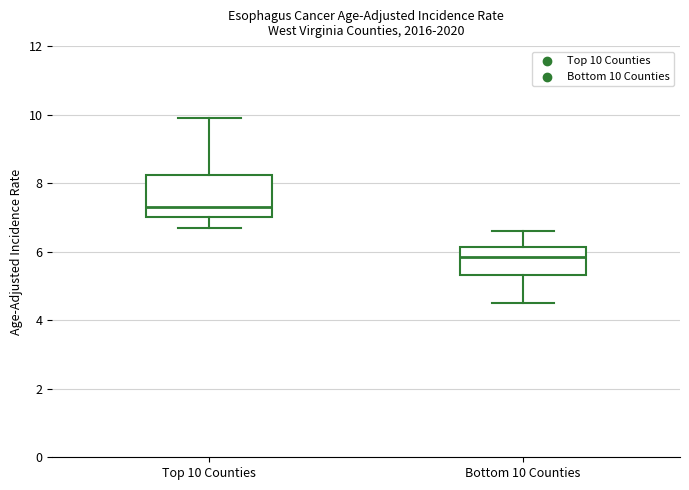

Where does the lower whisker of the box for Bottom 10 Counties end on the y-axis? The values are not printed on the chart, so give them approximately, as read against the axis.

4.6